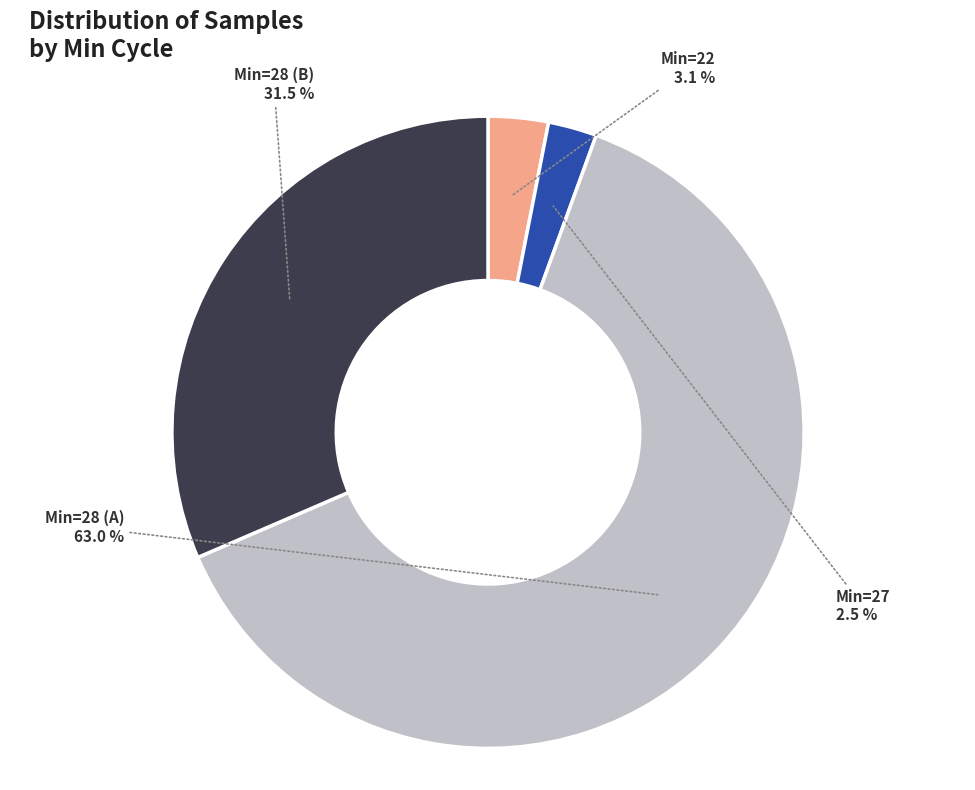

Is there a majority slice in this chart?

Yes